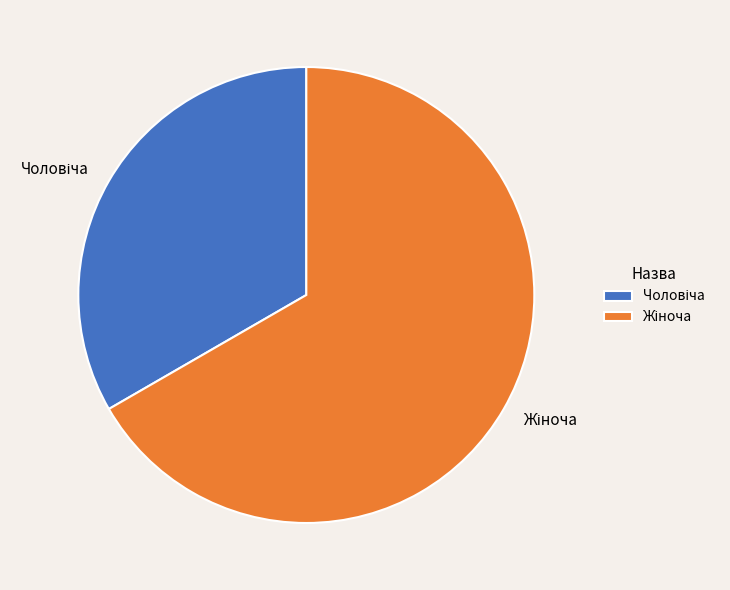

Is there a majority slice in this chart?

Yes